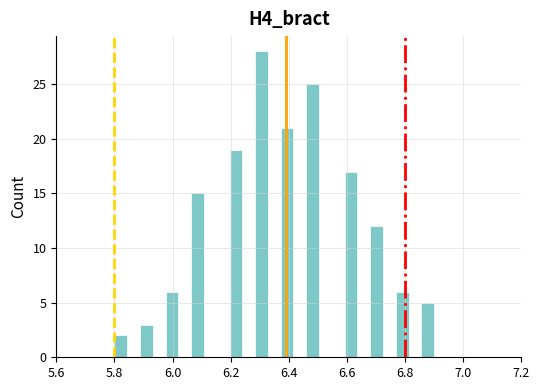

Around what value on the x-axis is the tallest bar? Give the approximate position of its centre, as read against the axis.

6.30